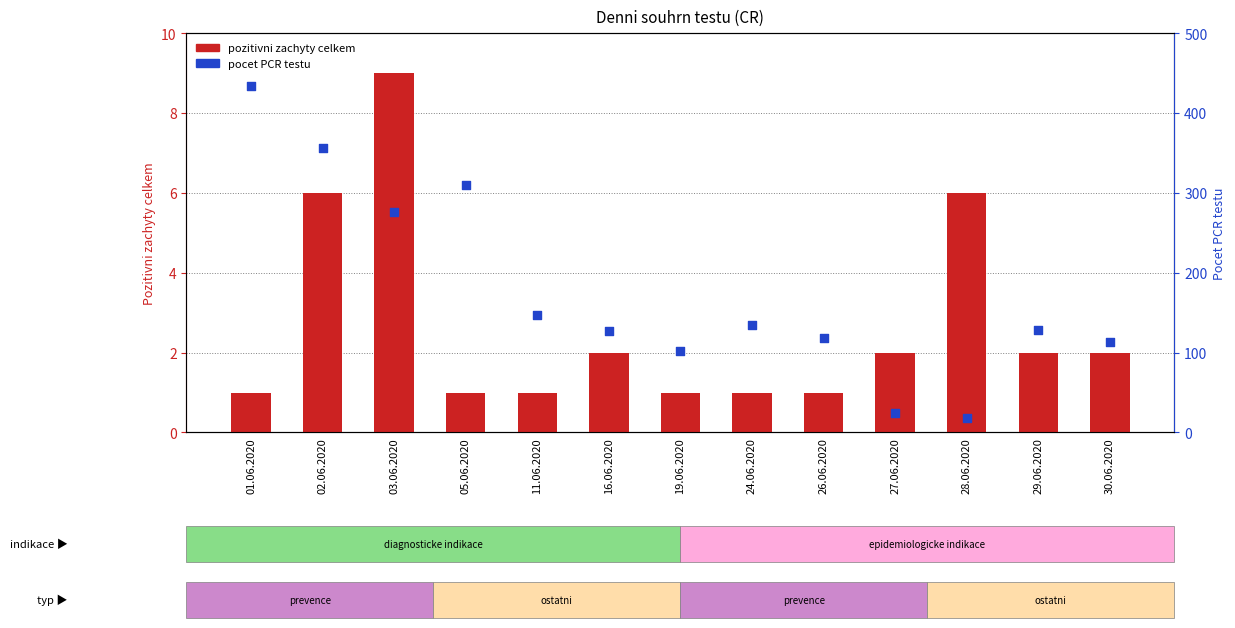

Which series reaches the minimum Y coordinate?

pozitivni zachyty celkem